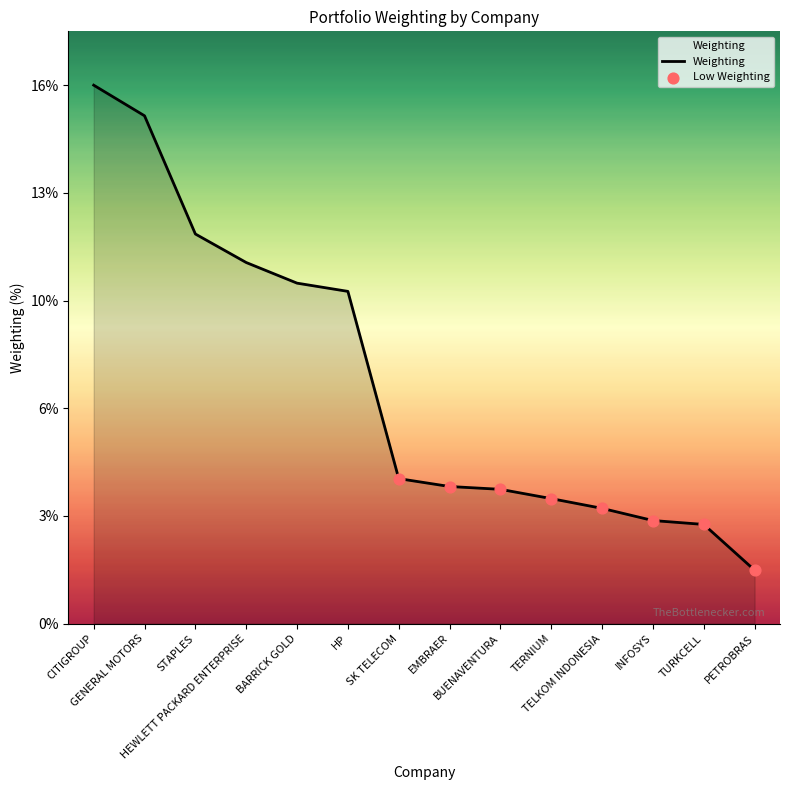

Which has a higher value, STAPLES or HP?

STAPLES